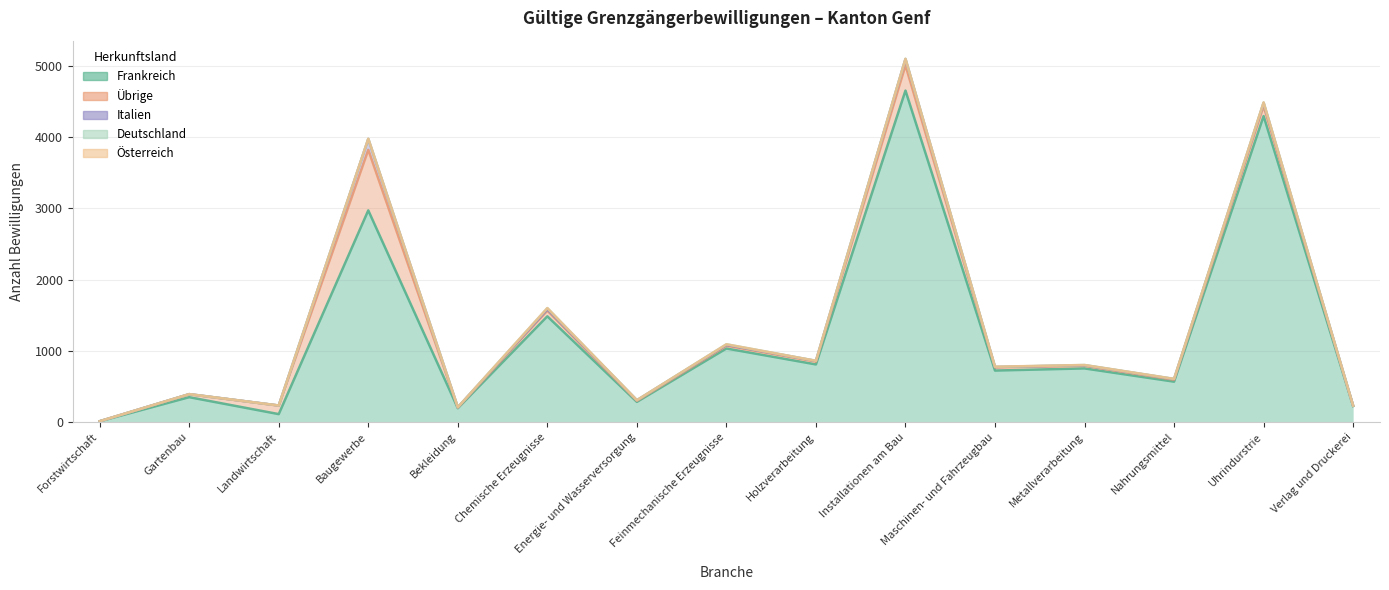

List the labels in order of Frankreich value, largest first.

Installationen am Bau, Uhrindurstrie, Baugewerbe, Chemische Erzeugnisse, Feinmechanische Erzeugnisse, Holzverarbeitung, Metallverarbeitung, Maschinen- und Fahrzeugbau, Nahrungsmittel, Gartenbau, Energie- und Wasserversorgung, Verlag und Druckerei, Bekleidung, Landwirtschaft, Forstwirtschaft